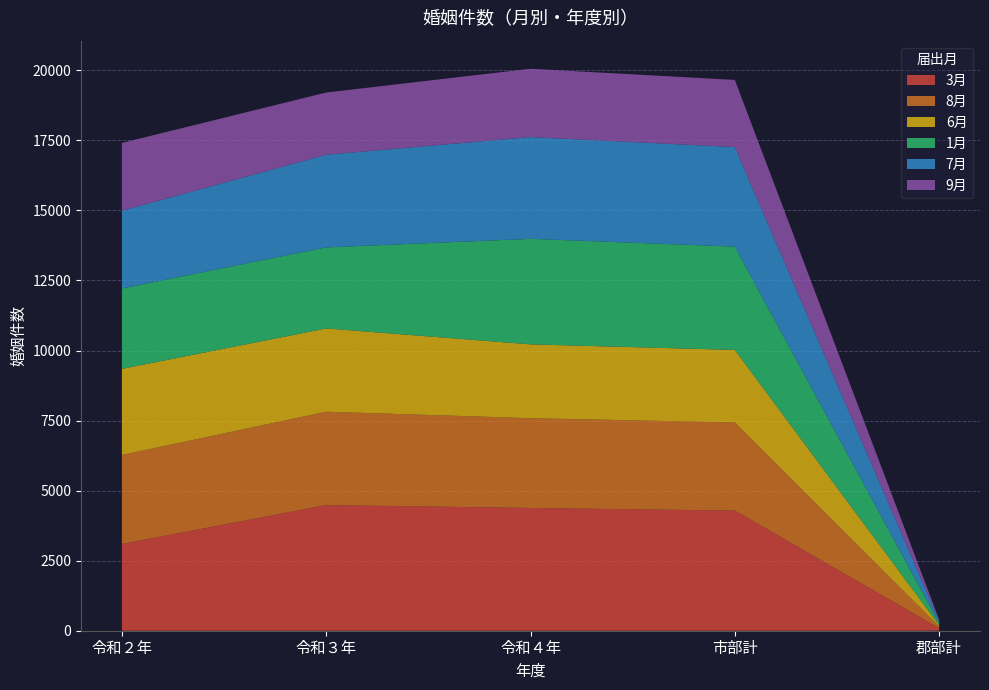

Reading right to left, extract all data points from this chart.

3月: 郡部計=93	市部計=4288	令和４年=4381	令和３年=4483	令和２年=3095
8月: 郡部計=61	市部計=3143	令和４年=3204	令和３年=3333	令和２年=3176
6月: 郡部計=44	市部計=2590	令和４年=2634	令和３年=2971	令和２年=3074
1月: 郡部計=79	市部計=3687	令和４年=3766	令和３年=2893	令和２年=2869
7月: 郡部計=78	市部計=3553	令和４年=3631	令和３年=3308	令和２年=2774
9月: 郡部計=43	市部計=2396	令和４年=2439	令和３年=2219	令和２年=2419